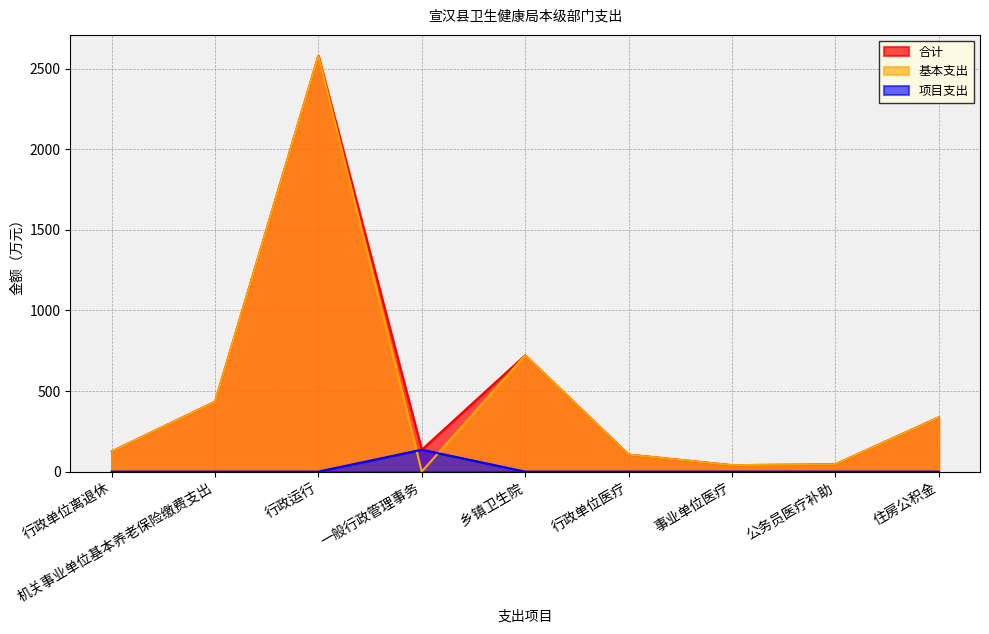

What is the change in value from 行政单位离退休 to 行政单位医疗?

-19.2